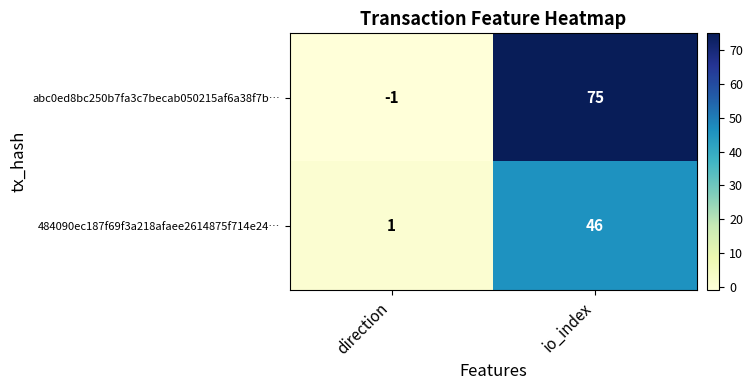

At which label is 484090ec187f69f3a218afaee2614875f714e24… closest to 23?

direction